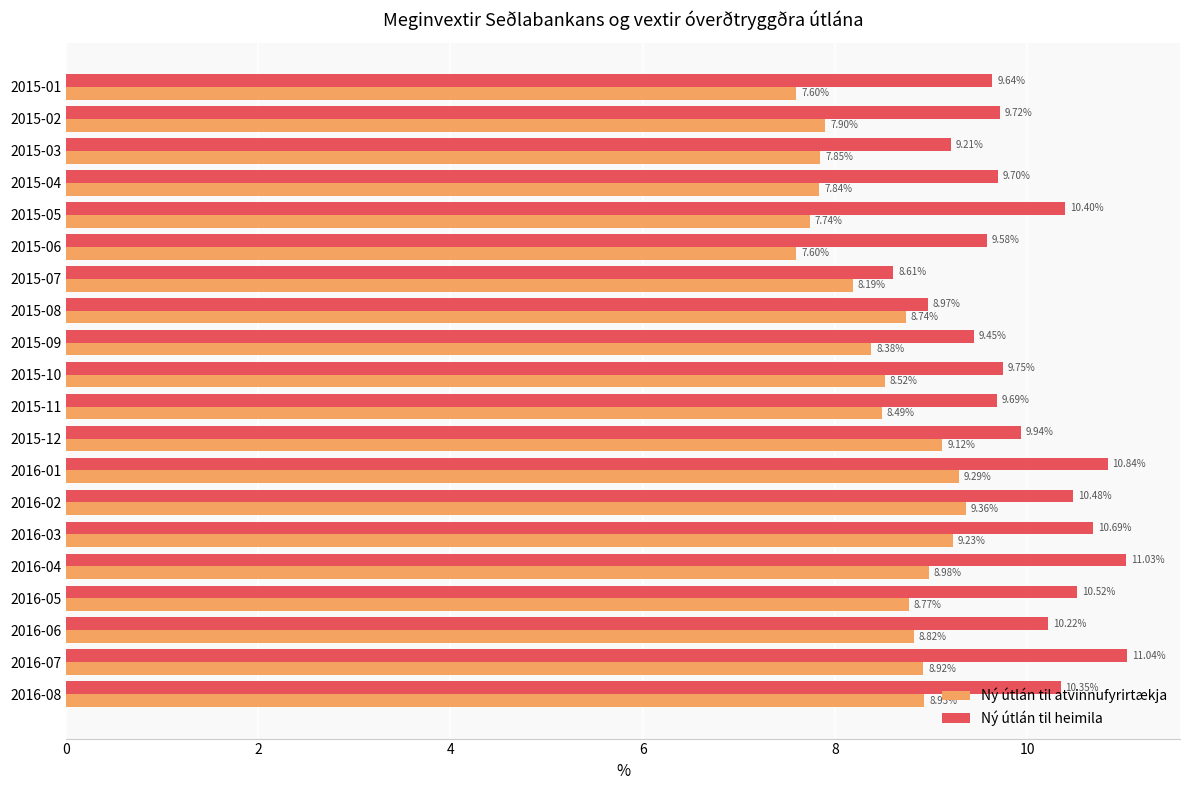

At 2015-08, list the series in order from largest to smallest.

Ný útlán til heimila, Ný útlán til atvinnufyrirtækja